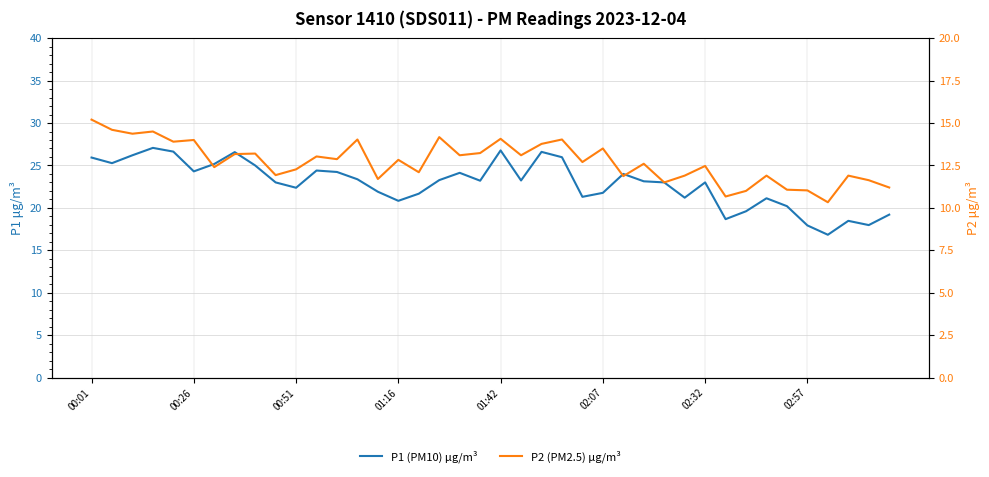

What position from the left is 11?

12